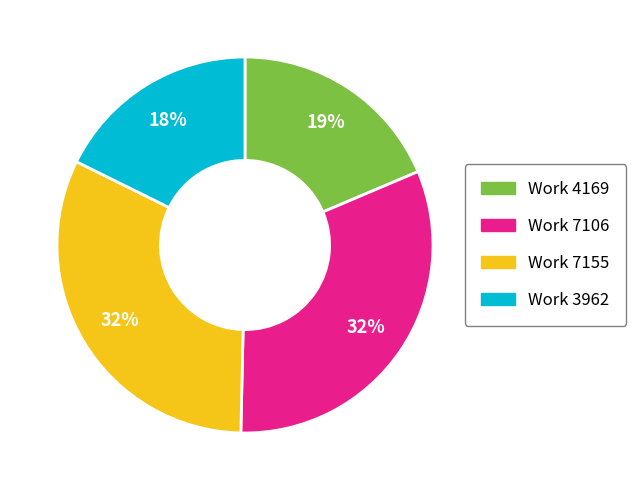

To the nearest percent, what is the average slice percentage?

25%